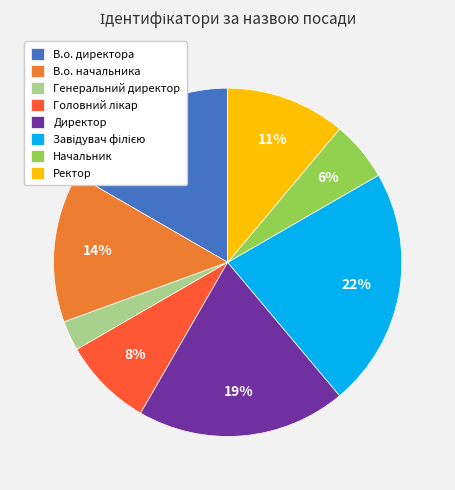

Is it true that Генеральний директор is 11% of the pie?

False